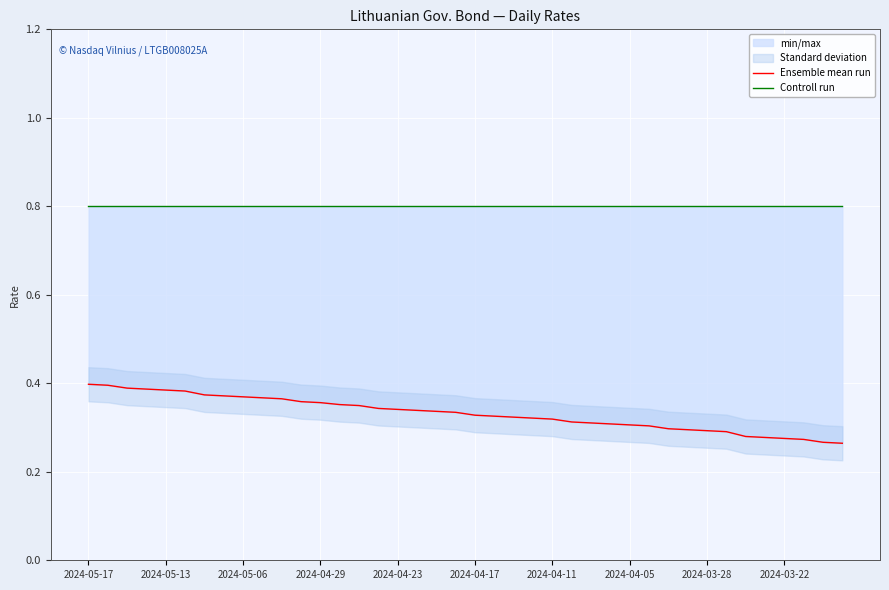

True or false: Ensemble mean run and Controll run intersect in this chart.

False